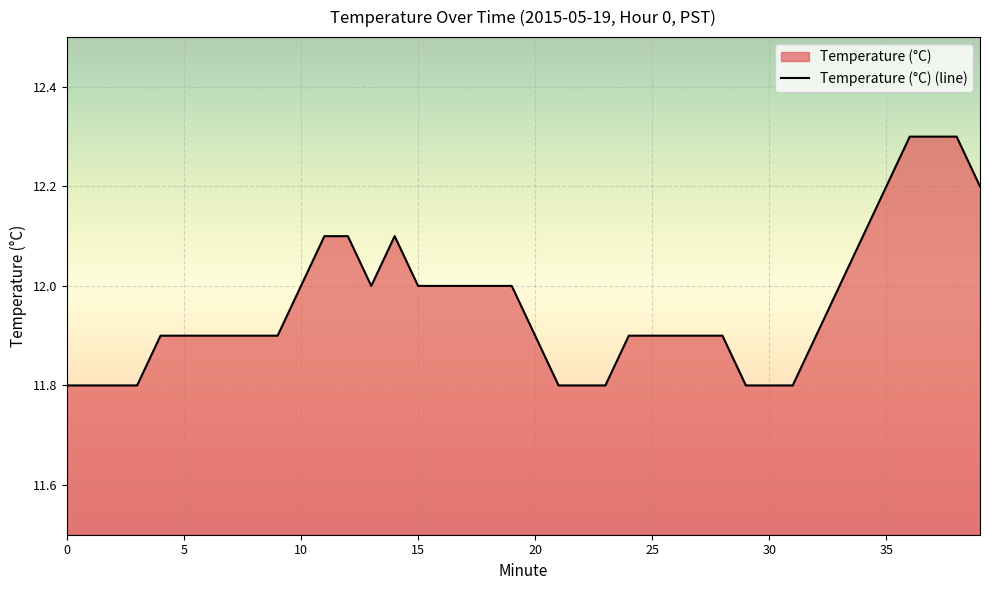

What is the sum of the values at 13 and 14?

24.1